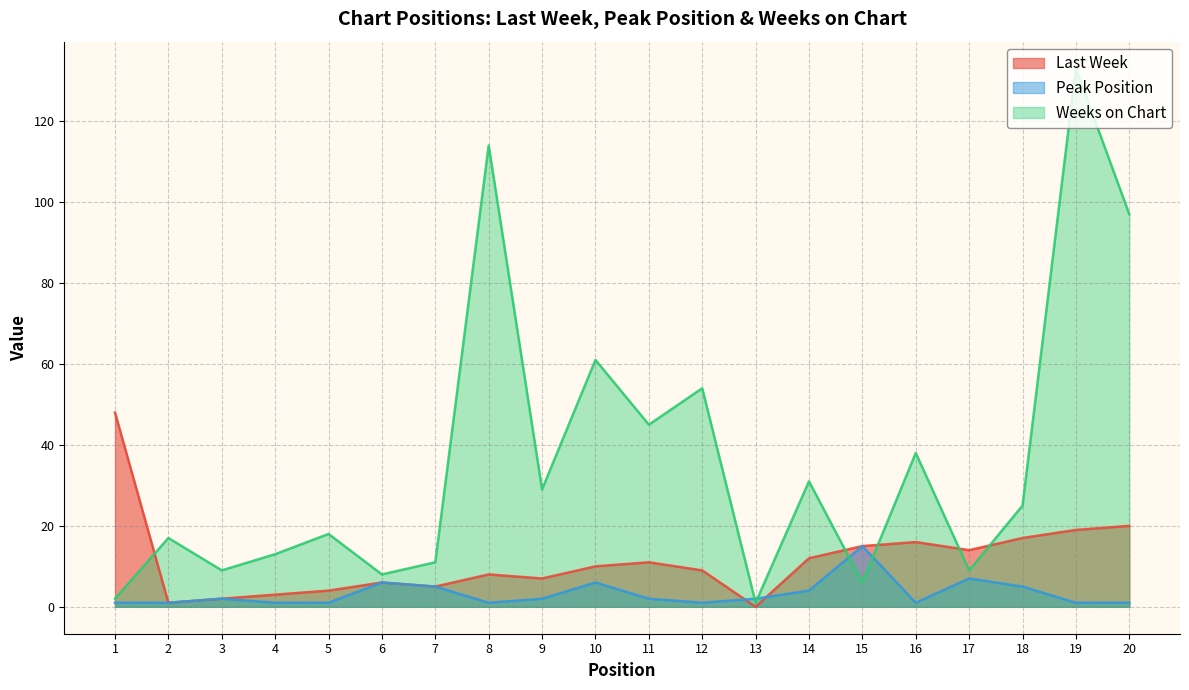

How many values in the Last Week series exceed 10?

9